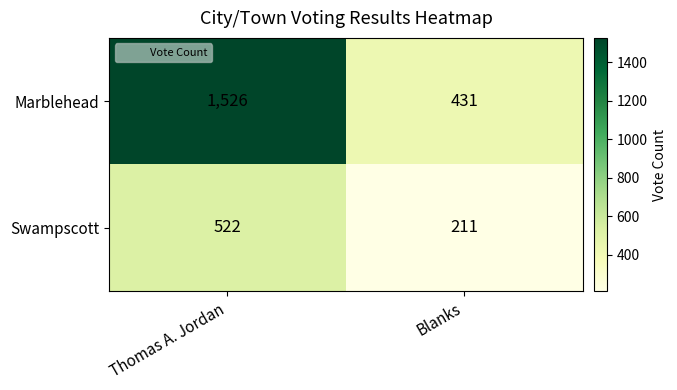

What is the sum of the Swampscott values at Thomas A. Jordan and Blanks?

733